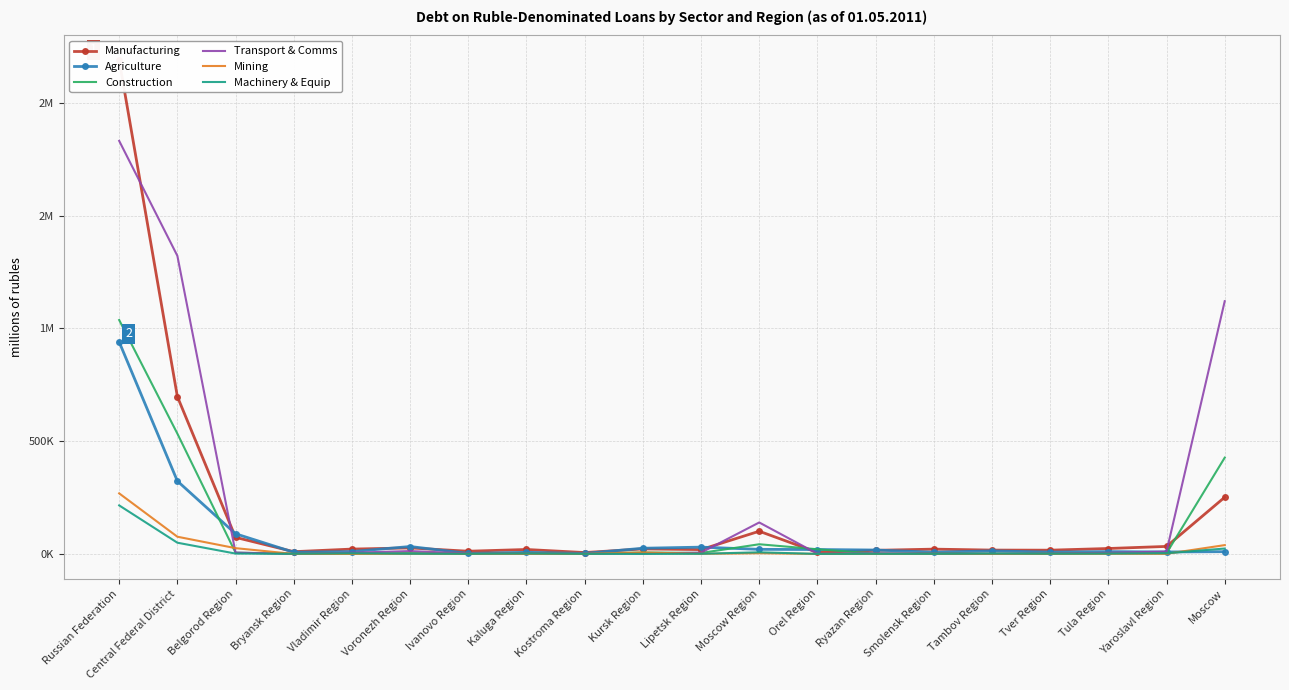

Where is Agriculture nearest to the value 471119?

Central Federal District